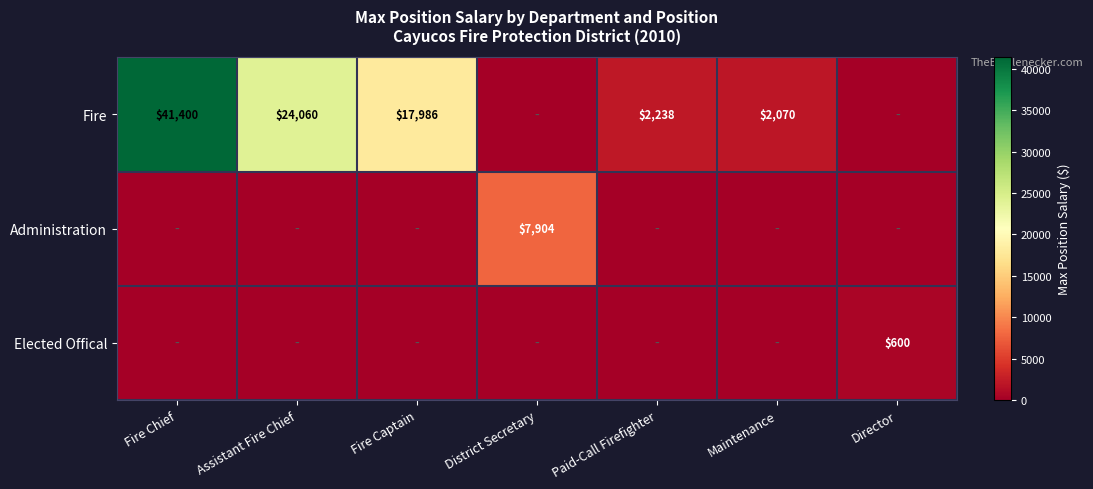

The value of Fire at Fire Captain is 17986. True or false?

True